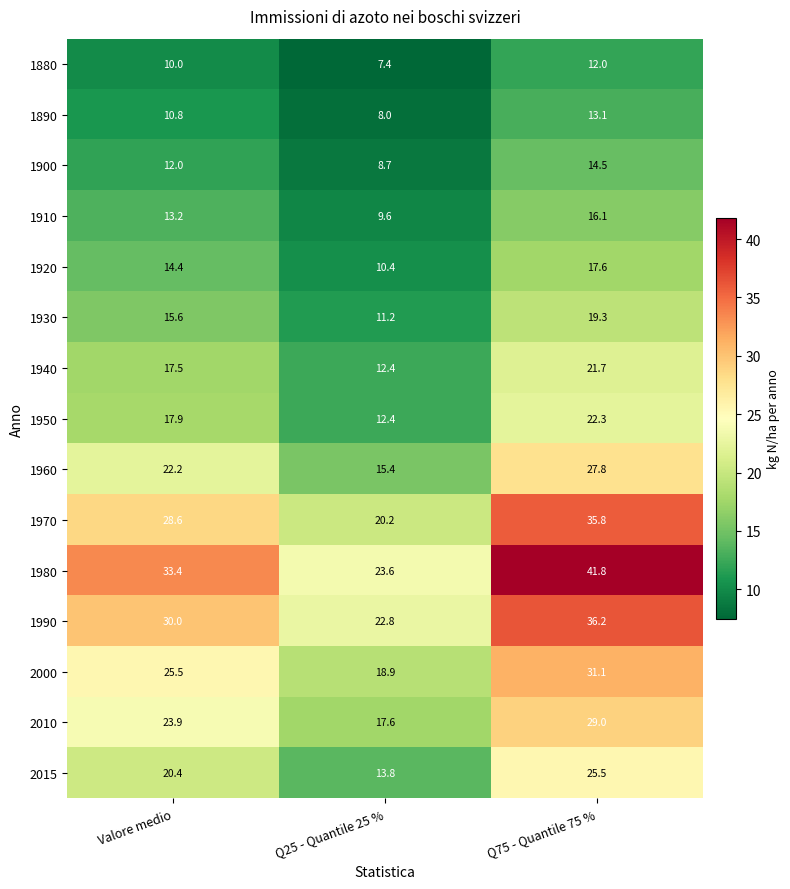

How many distinct data groups are displayed?

15